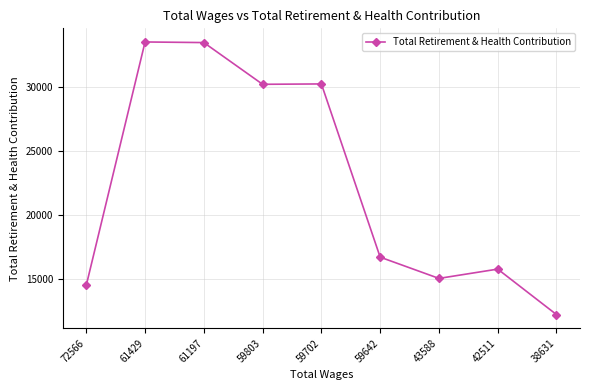

What is the average value?

22424